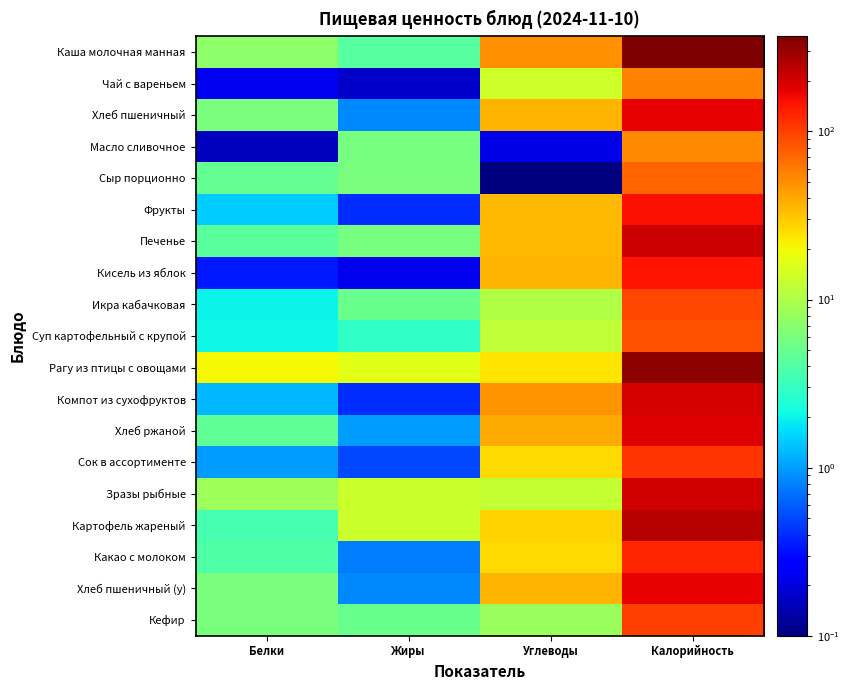

Reading left to right, transcribe all the data shown in this chart.

Каша молочная манная: Белки=7.3	Жиры=4.2	Углеводы=50.4	Калорийность=368.0
Чай с вареньем: Белки=0.2	Жиры=0.2	Углеводы=13.8	Калорийность=56.1
Хлеб пшеничный: Белки=6.0	Жиры=0.8	Углеводы=36.3	Калорийность=175.4
Масло сливочное: Белки=0.2	Жиры=5.9	Углеводы=0.2	Калорийность=52.7
Сыр порционно: Белки=4.7	Жиры=6.0	Углеводы=0.1	Калорийность=71.8
Фрукты: Белки=1.5	Жиры=0.4	Углеводы=34.8	Калорийность=154.6
Печенье: Белки=4.3	Жиры=5.8	Углеводы=35.0	Калорийность=207.4
Кисель из яблок: Белки=0.3	Жиры=0.2	Углеводы=35.9	Калорийность=145.2
Икра кабачковая: Белки=2.0	Жиры=5.1	Углеводы=10.3	Калорийность=93.8
Суп картофельный с крупой: Белки=2.1	Жиры=2.8	Углеводы=12.2	Калорийность=85.9
Рагу из птицы с овощами: Белки=20.2	Жиры=16.8	Углеводы=24.0	Калорийность=327.0
Компот из сухофруктов: Белки=1.3	Жиры=0.4	Углеводы=47.4	Калорийность=196.5
Хлеб ржаной: Белки=4.6	Жиры=1.0	Углеводы=39.6	Калорийность=184.0
Сок в ассортименте: Белки=1.0	Жиры=0.5	Углеводы=26.2	Калорийность=109.0
Зразы рыбные: Белки=8.5	Жиры=13.4	Углеводы=12.6	Калорийность=203.5
Картофель жареный: Белки=3.5	Жиры=13.2	Углеводы=28.0	Калорийность=243.9
Какао с молоком: Белки=3.9	Жиры=0.8	Углеводы=26.1	Калорийность=125.2
Хлеб пшеничный (у): Белки=6.0	Жиры=0.8	Углеводы=36.3	Калорийность=175.4
Кефир: Белки=5.9	Жиры=5.1	Углеводы=8.1	Калорийность=100.1